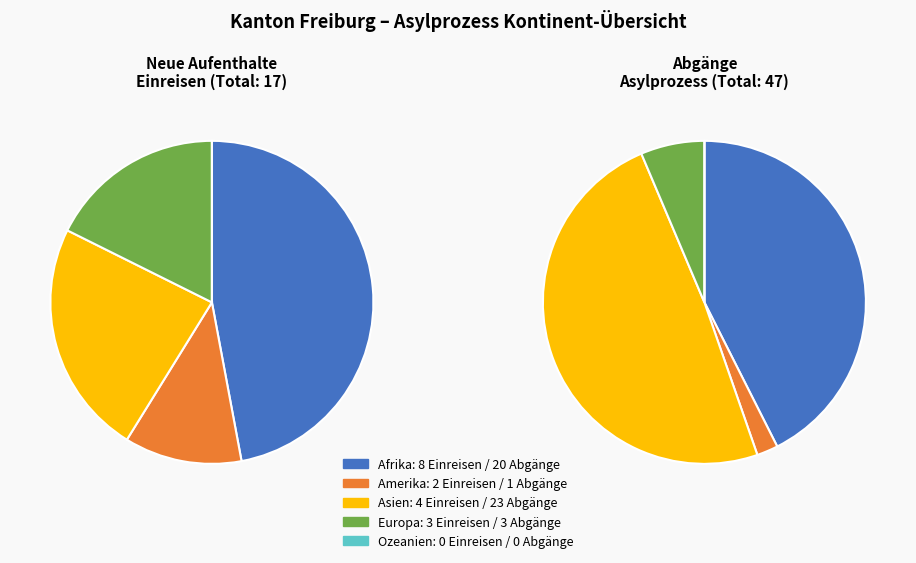

What percentage is NOT represented by Amerika?

88.2%